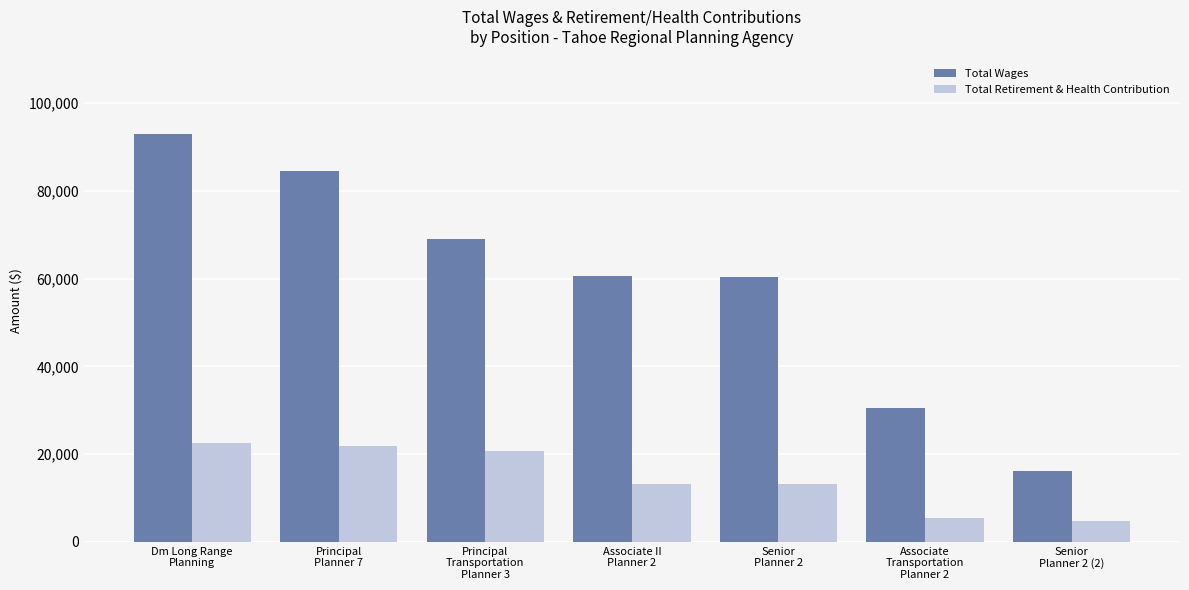

What value does the Total Retirement & Health Contribution series have at Senior
Planner 2 (2), to the nearest 100?

4700